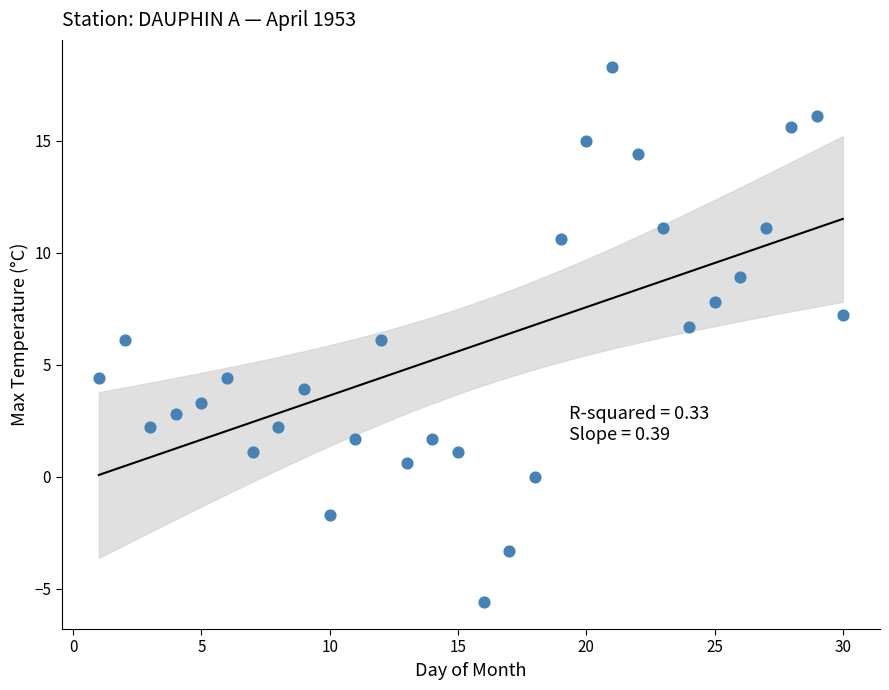

What is the range of X values (max minus min)?

29.0